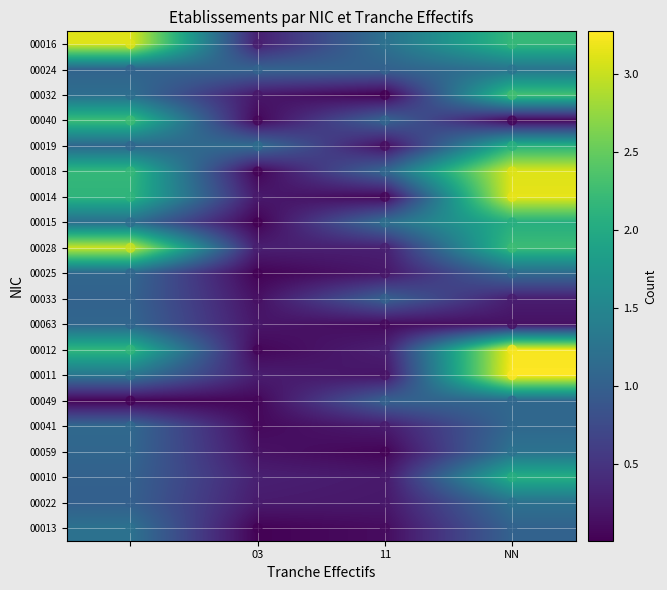

What is the difference between the maximum and minimum values in the 00033 series?

1.1